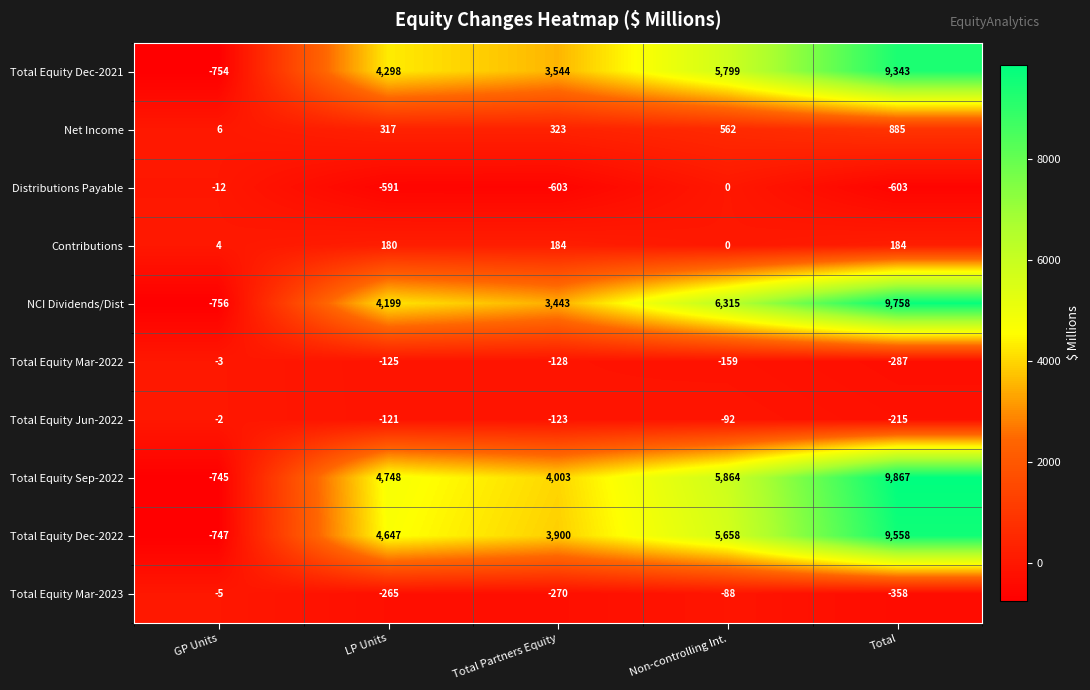

The Contributions series shows 50 at LP Units. True or false?

False